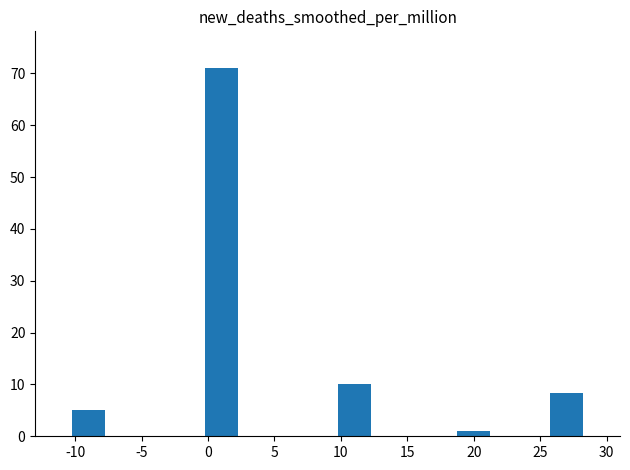

What is the average value?

19.1